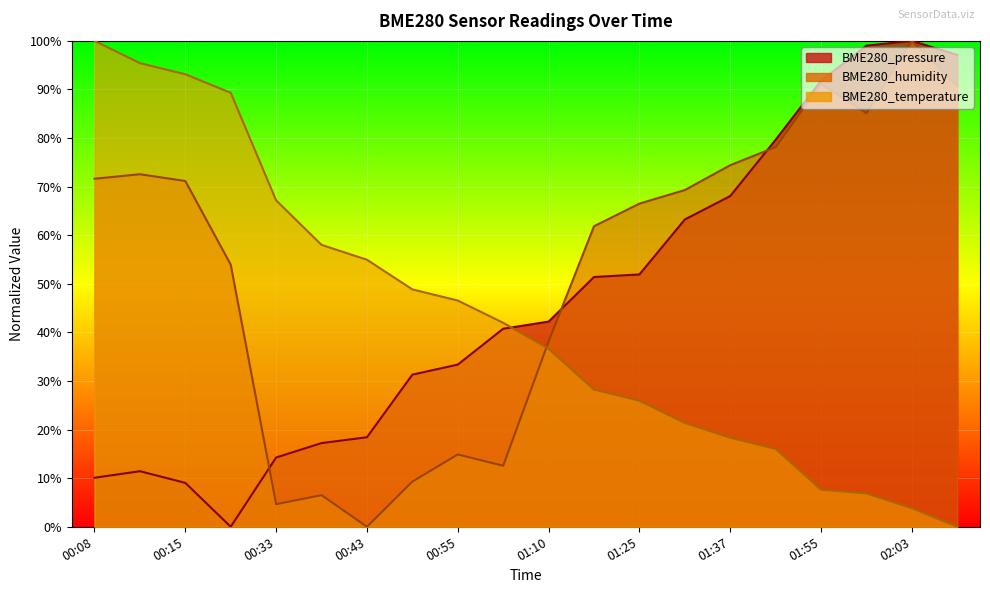

Does the chart display data point markers on the line(s)?

No